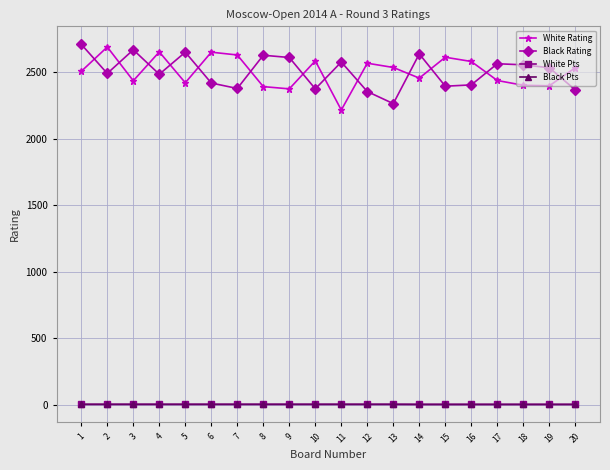

Is this an area chart (filled region under the line)?

No